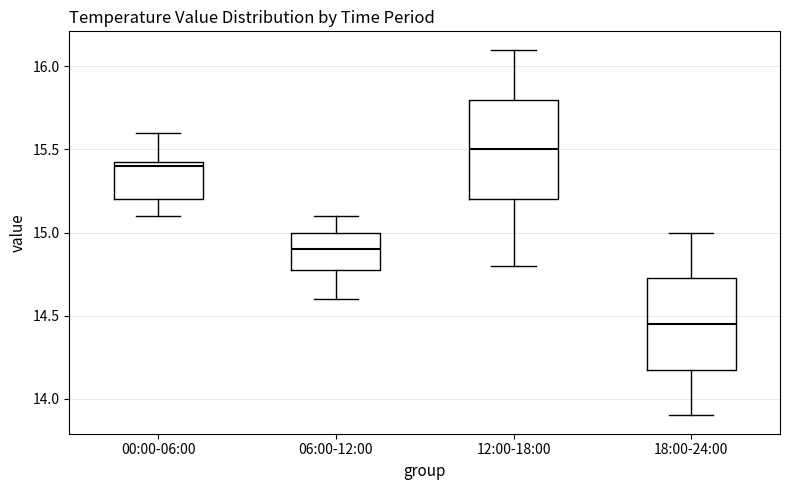

Reading left to right, read every box against the y-axis: the position of its median line, the range the box covers, and the ends of its whiskers. The values are not printed on the chart, so give them approximately, as read against the axis.

00:00-06:00: median 15.40, box 15.20 to 15.45, whiskers 15.10 to 15.60
06:00-12:00: median 14.90, box 14.80 to 15.00, whiskers 14.60 to 15.10
12:00-18:00: median 15.50, box 15.20 to 15.80, whiskers 14.80 to 16.10
18:00-24:00: median 14.45, box 14.20 to 14.75, whiskers 13.90 to 15.00